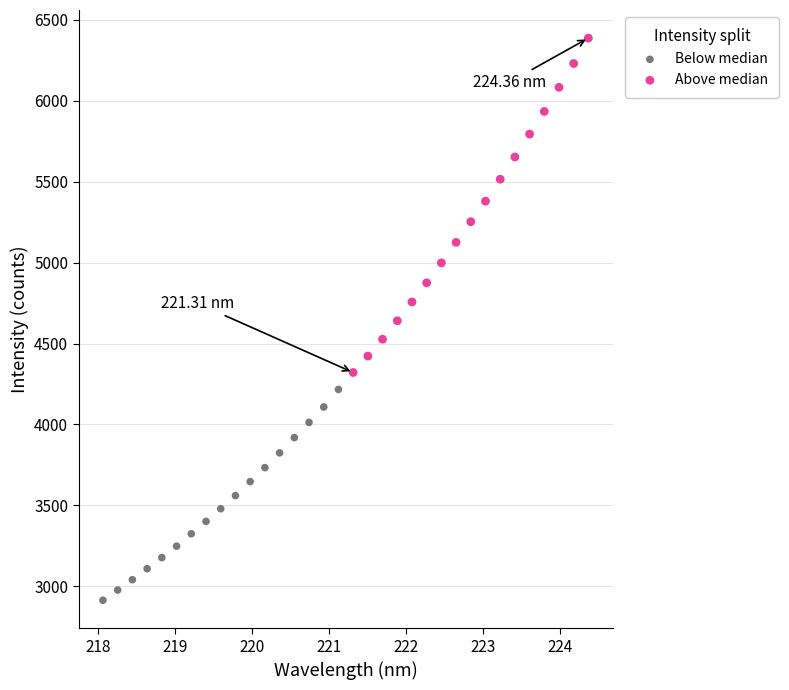

Which series contains the lowest Y value?

Below median